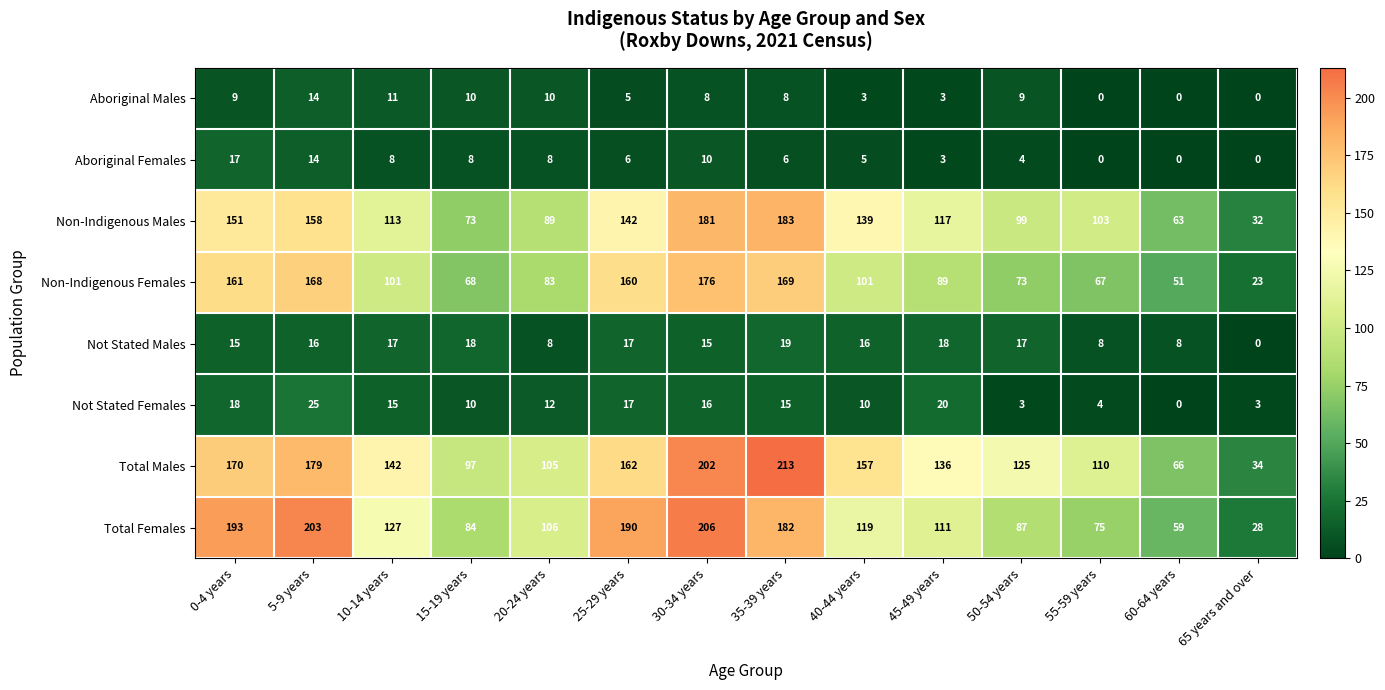

At which label does Total Females first exceed 119?

0-4 years